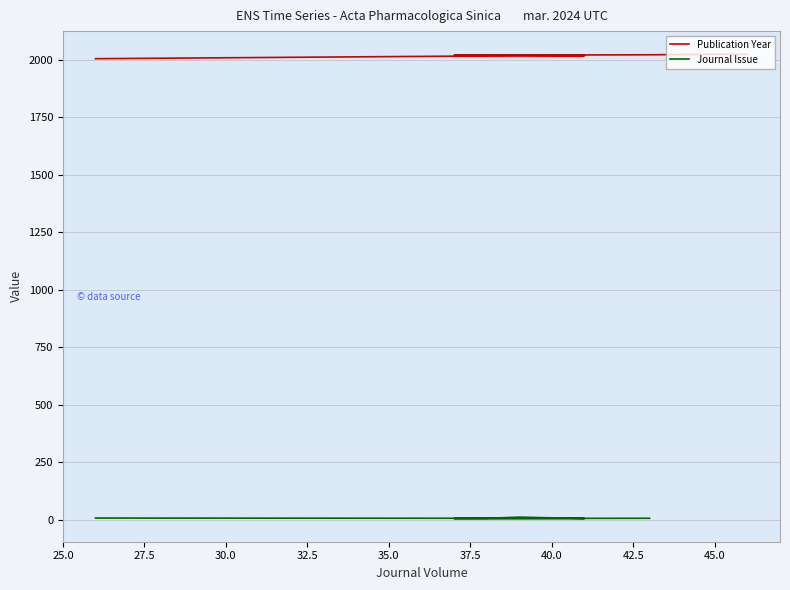

Which series has the largest range (max minus min)?

Publication Year